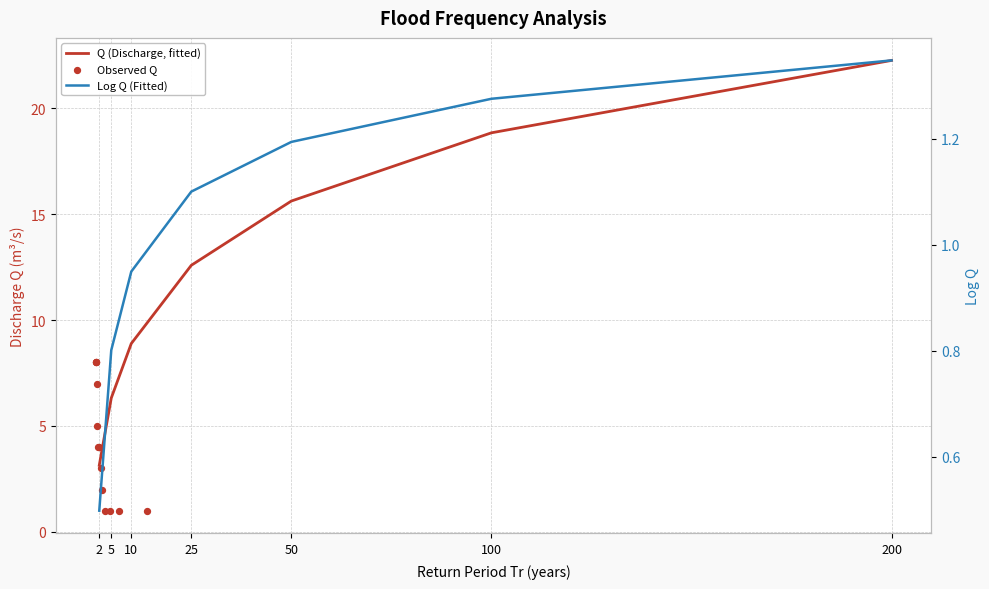

What is the total value across all series at 5?

7.1